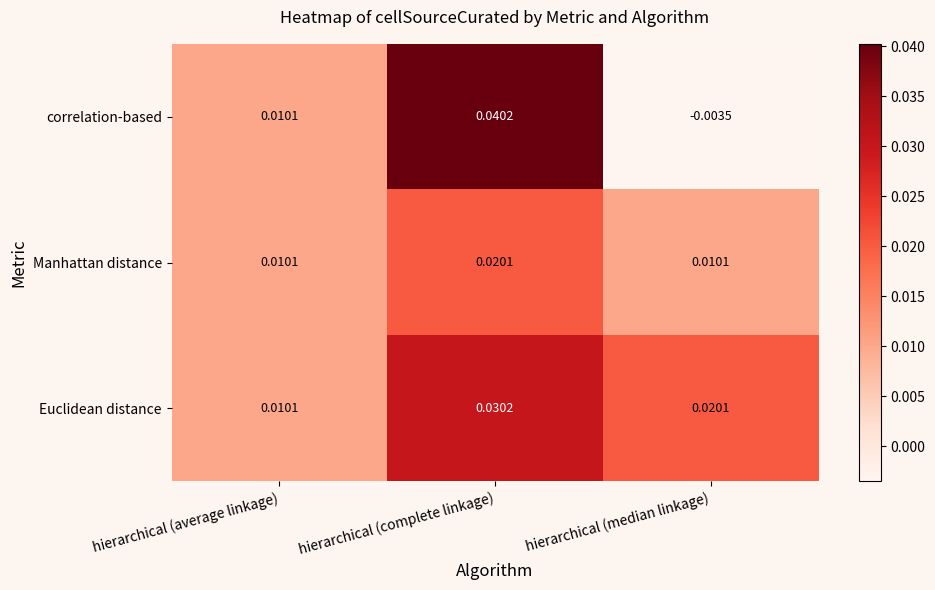

How many series are shown in this chart?

3